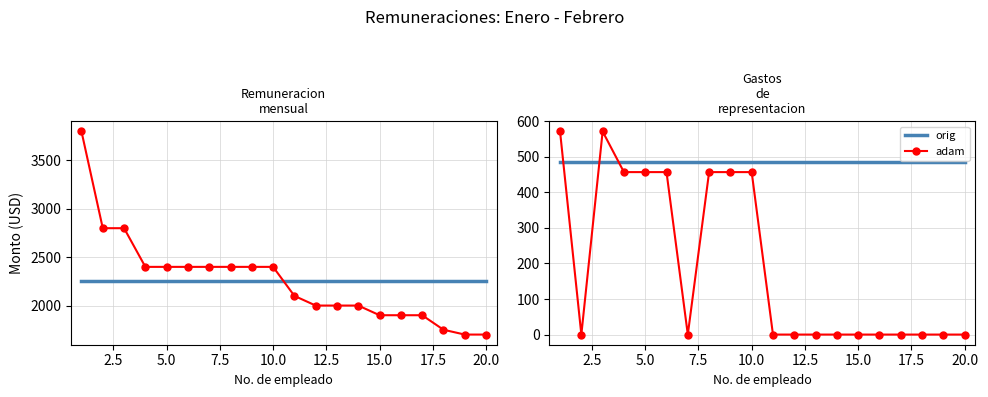

Is this an area chart (filled region under the line)?

No